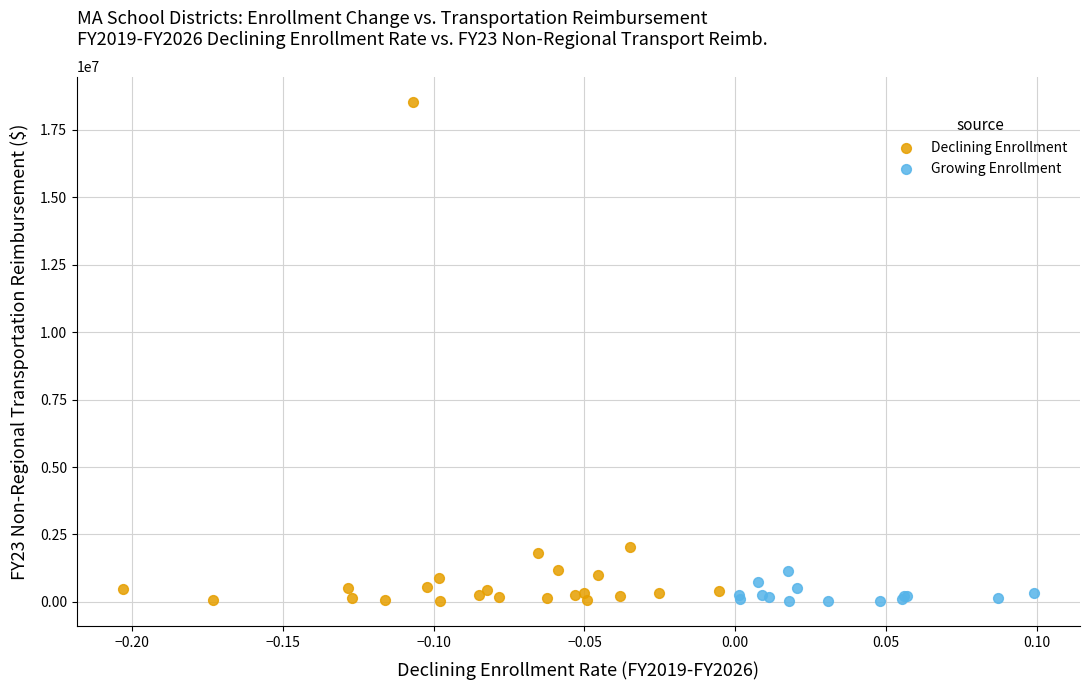

Which series contains the highest Y value?

Declining Enrollment